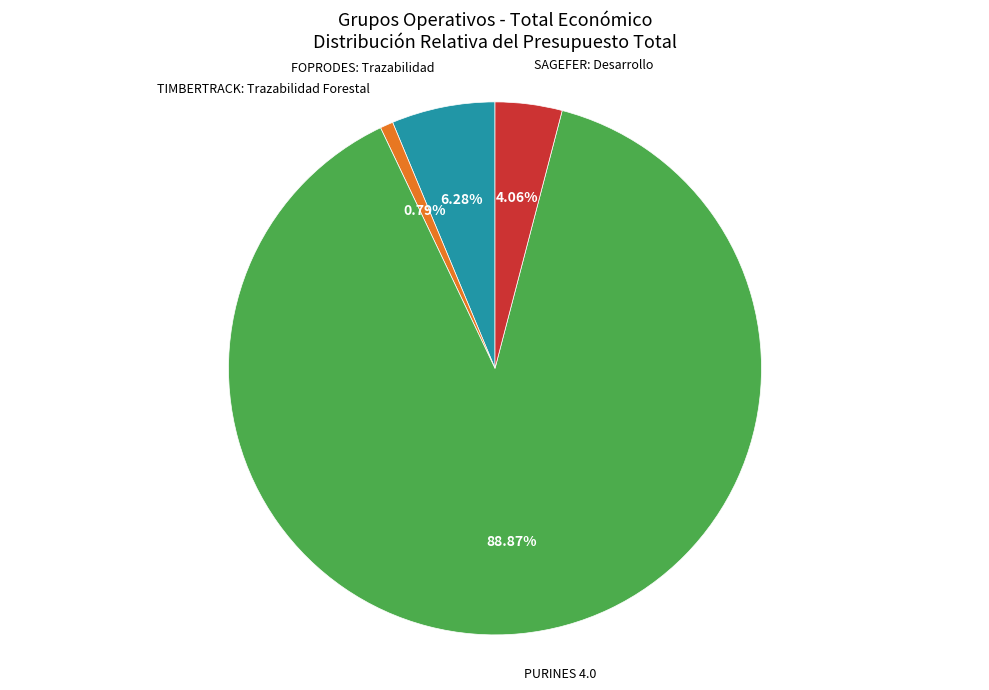

Is it true that SAGEFER: Desarrollo is 4% of the pie?

True